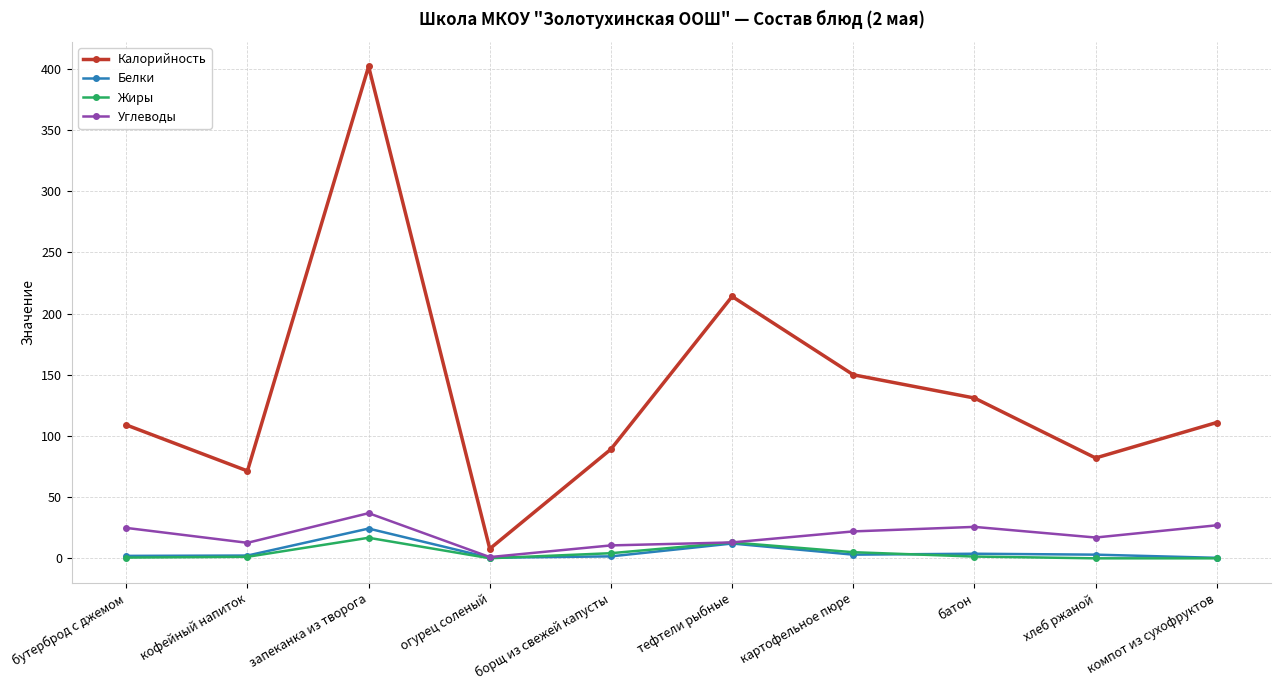

Does the chart have visible grid lines?

Yes